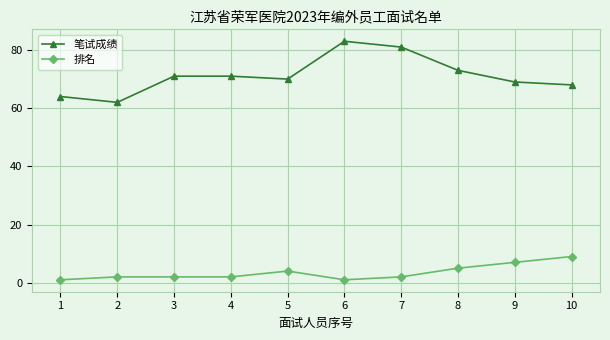

What is the highest value of the 笔试成绩 series?

83